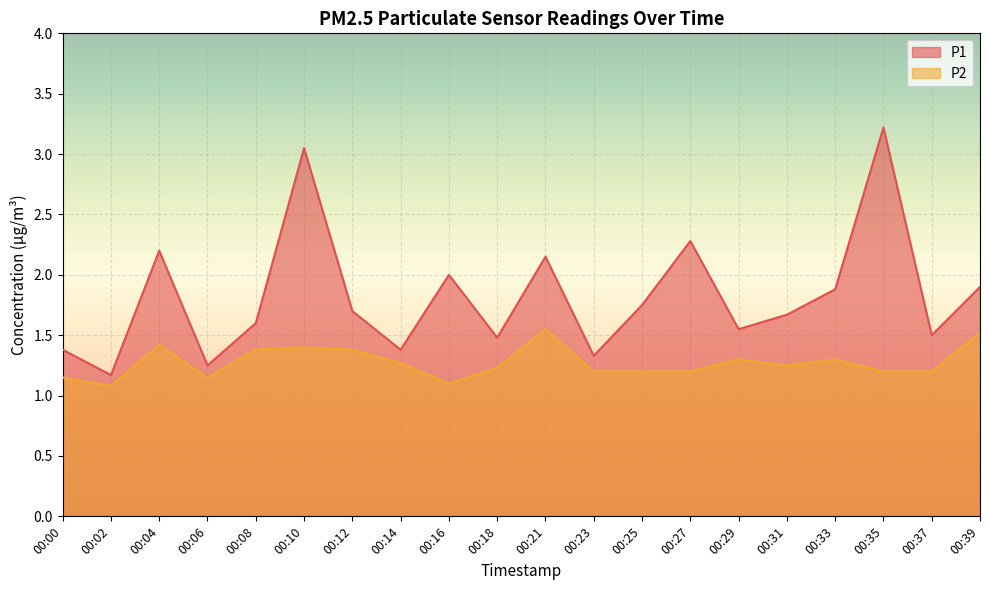

What is the minimum value shown in the chart?

1.1